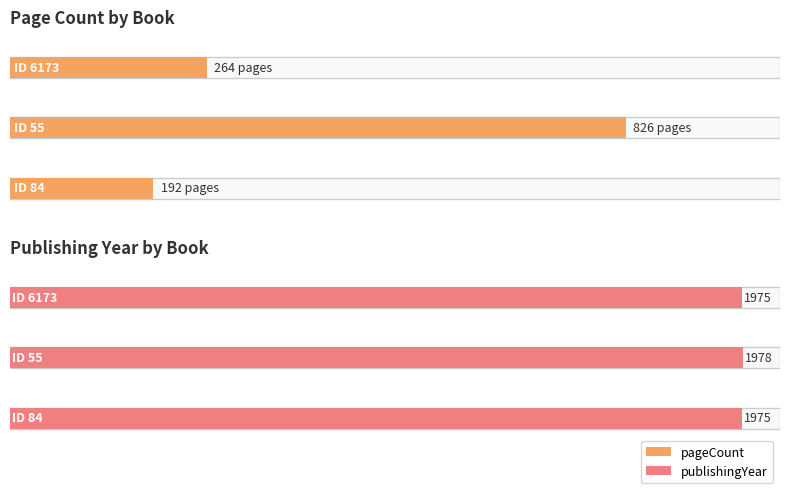

Rank the categories by value from lowest to highest.

84, 6173, 55